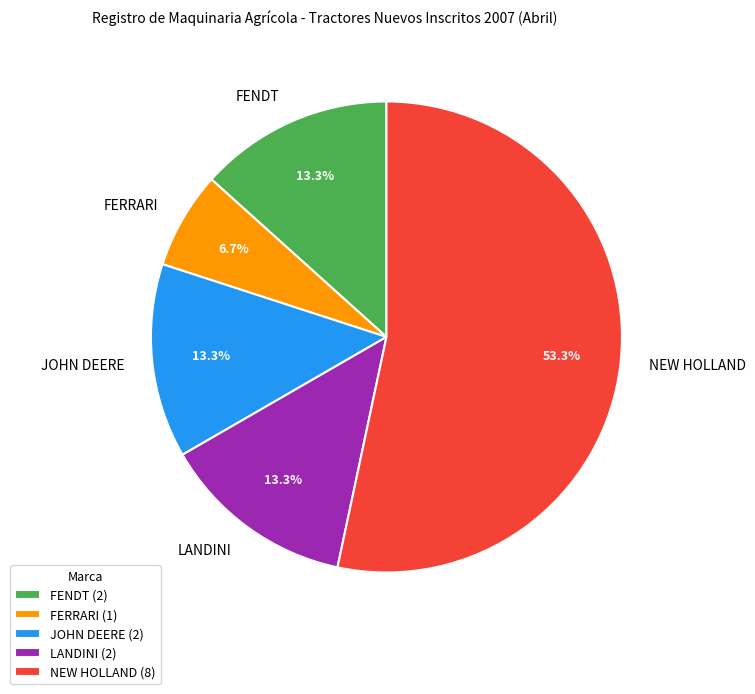

Is it true that NEW HOLLAND is 53% of the pie?

True